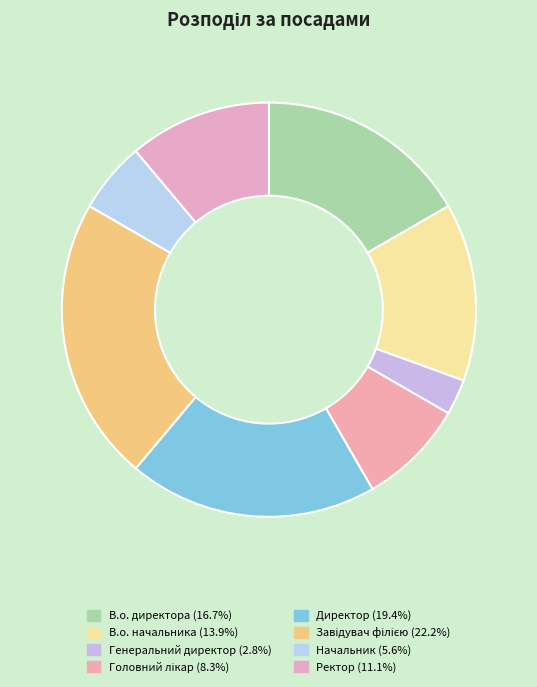

Combined, what portion of the pie is В.о. начальника and Головний лікар?

22.2%